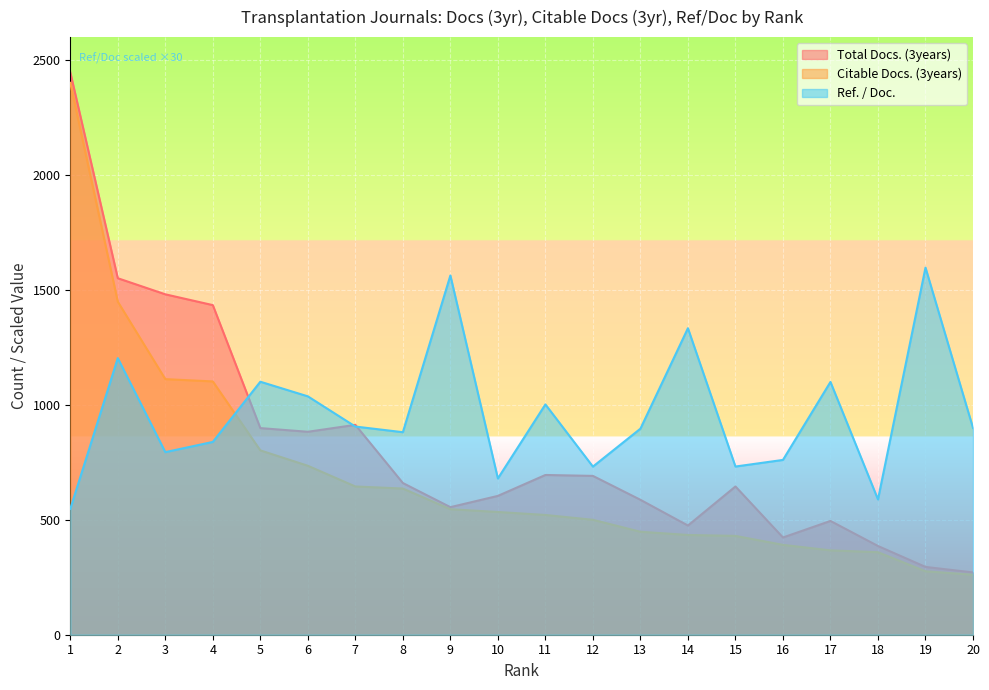

What is the sum of the Total Docs. (3years) values at 14 and 7?

1388.0